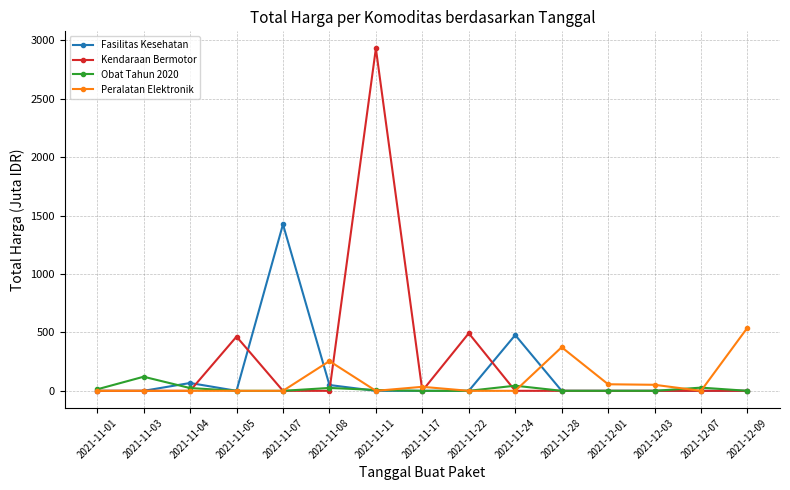

List the series in order of their peak value, lowest first.

Obat Tahun 2020, Peralatan Elektronik, Fasilitas Kesehatan, Kendaraan Bermotor